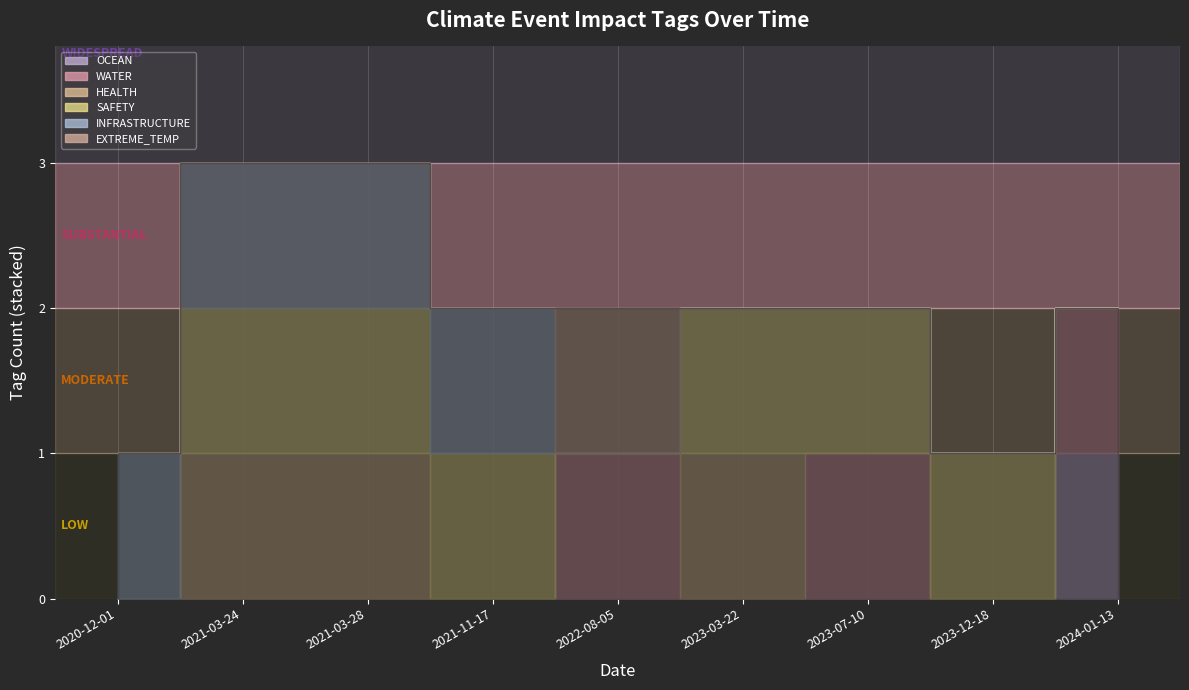

At which category does the chart reach its minimum across all series?

2020-12-01